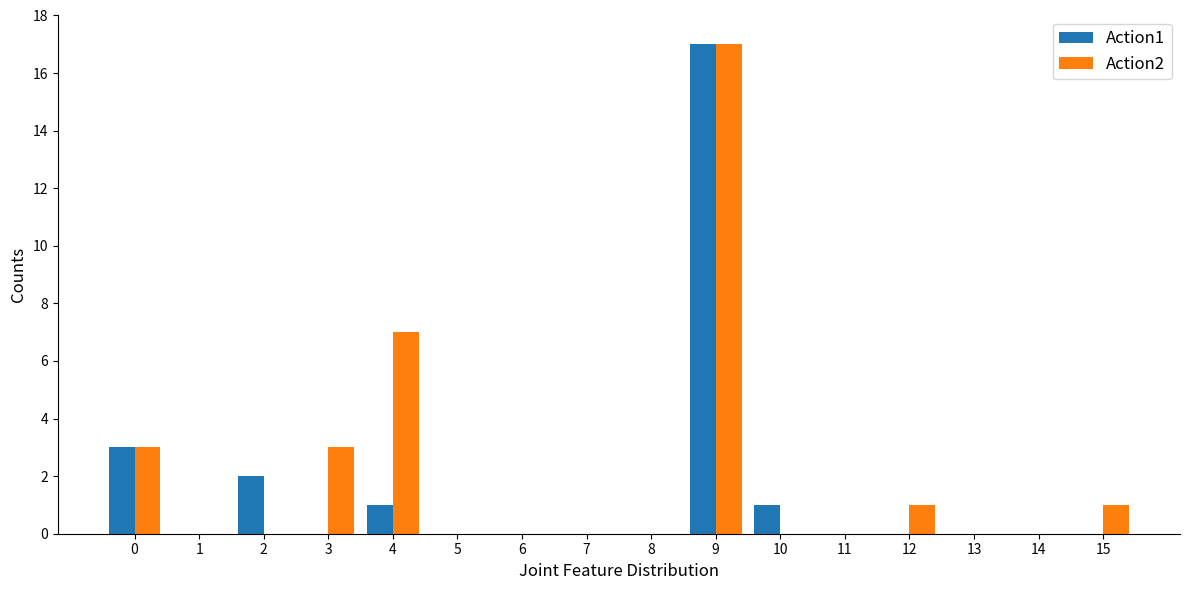

What is the total value across all series at 4?

8